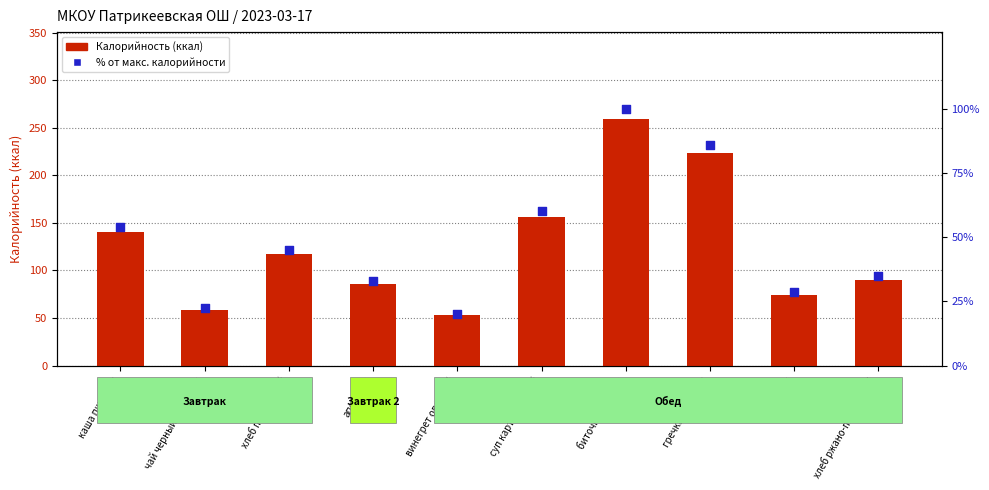

What is the total value across all series at чай черный с сахаром?

80.3